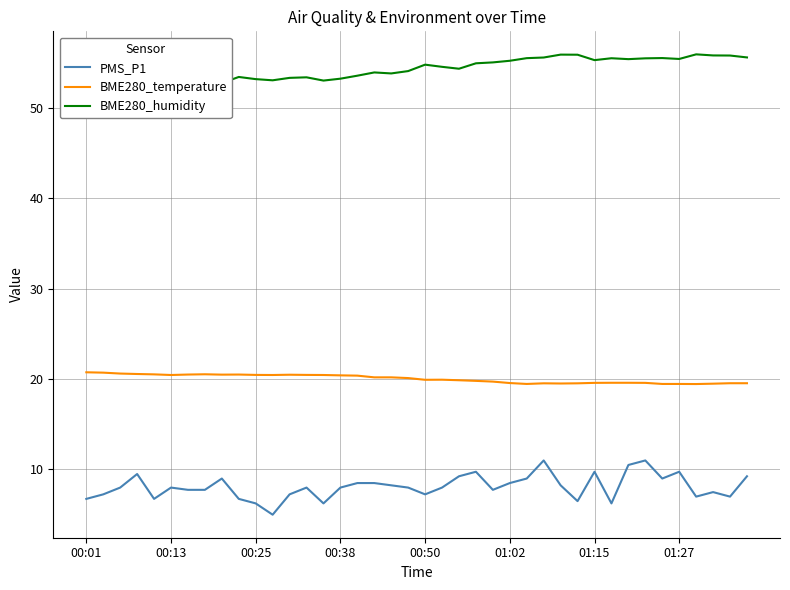

What is the average value of the BME280_humidity series?

54.3